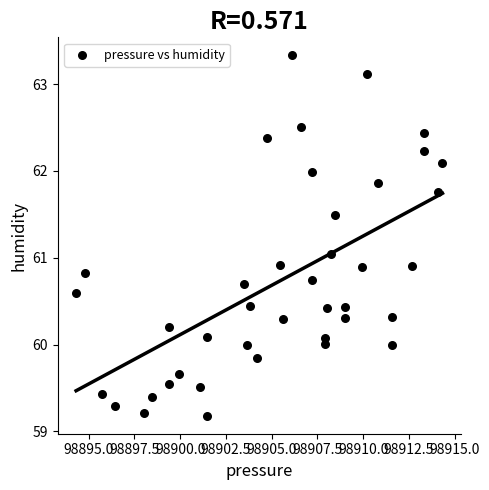

What is the range of X values (max minus min)?

20.0